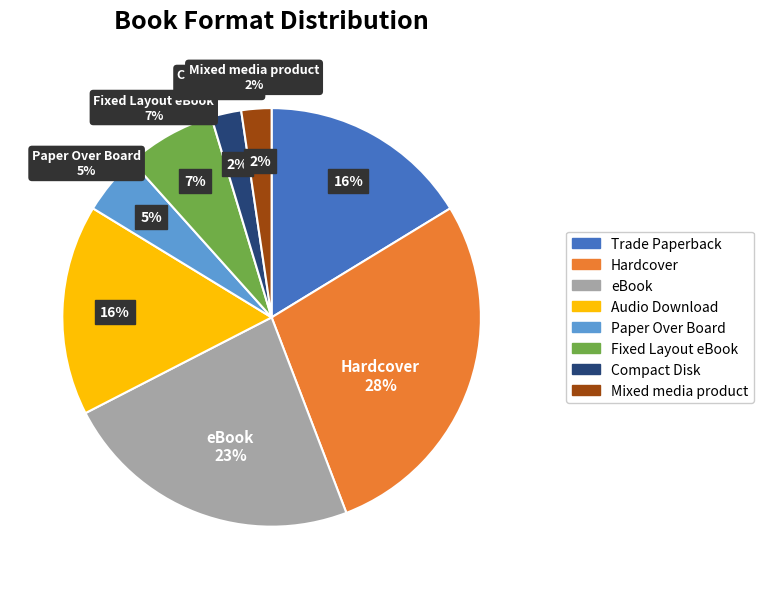

Combined, do Paper Over Board and eBook account for over 50%?

No